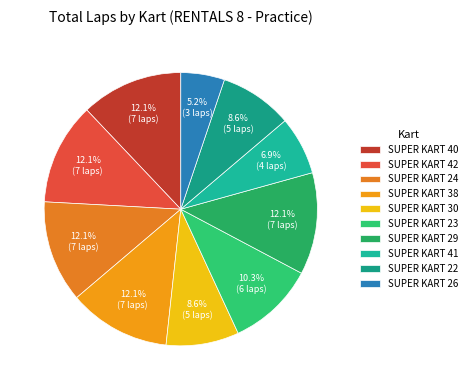

Count the number of slices in the pie.

10